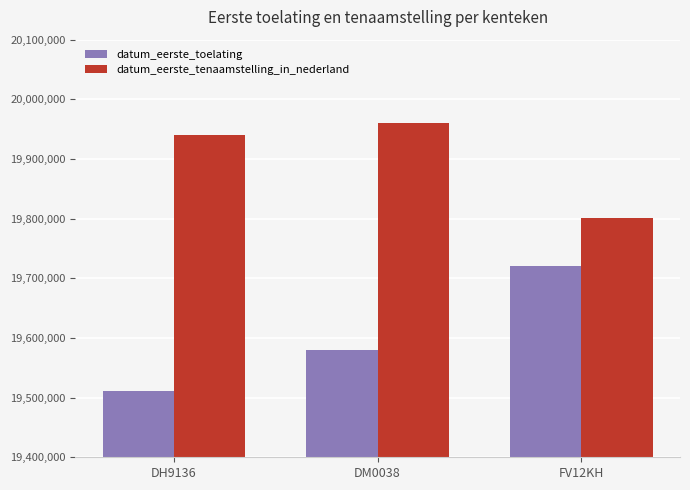

The datum_eerste_tenaamstelling_in_nederland series shows 28106590 at DH9136. True or false?

False